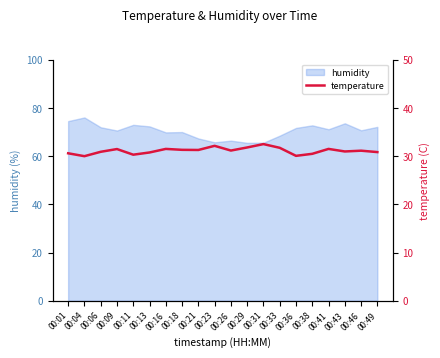

Reading right to left, transcribe all the data shown in this chart.

00:49=30.9	00:46=31.2	00:43=31.0	00:41=31.5	00:38=30.5	00:36=30.1	00:33=31.8	00:31=32.5	00:29=31.8	00:26=31.2	00:23=32.2	00:21=31.3	00:18=31.3	00:16=31.5	00:13=30.8	00:11=30.3	00:09=31.5	00:06=30.9	00:04=30.0	00:01=30.6